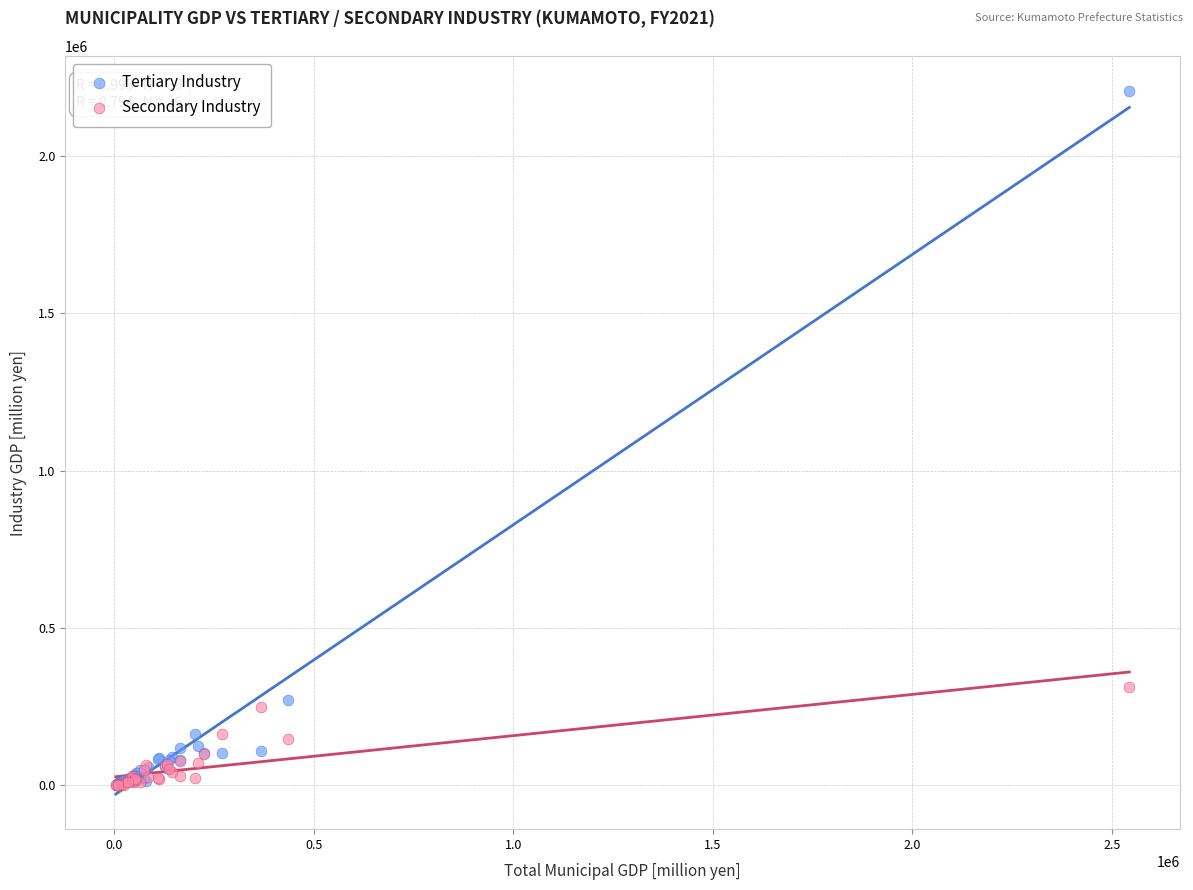

What are all the series names shown in the legend?

Tertiary Industry, Secondary Industry